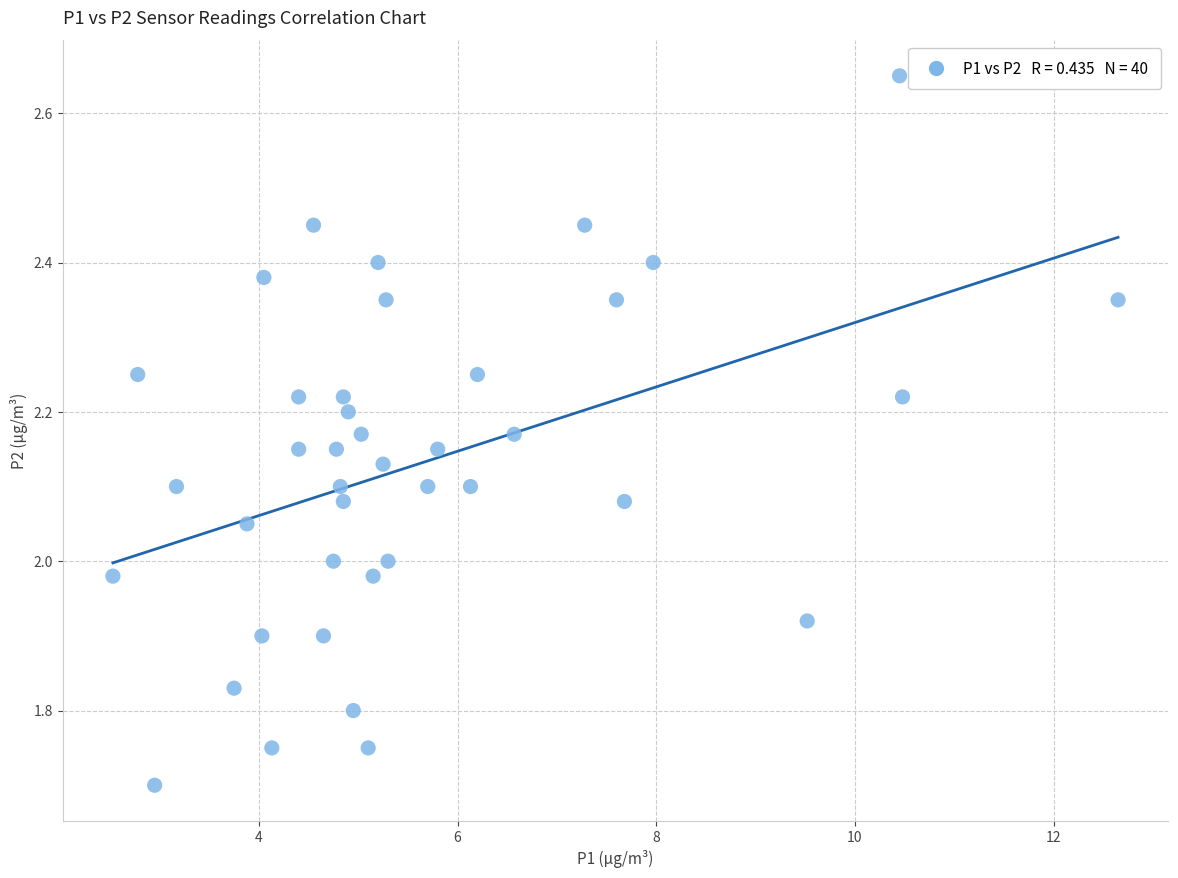

What is the range of X values (max minus min)?

10.1